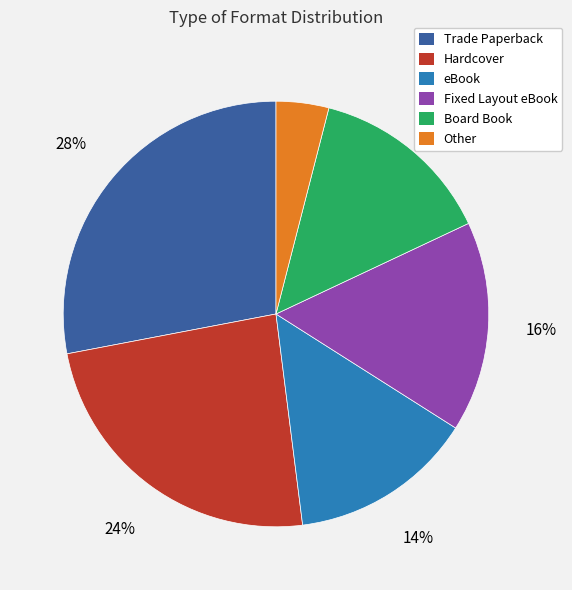

What is the largest slice in the pie chart?

Trade Paperback